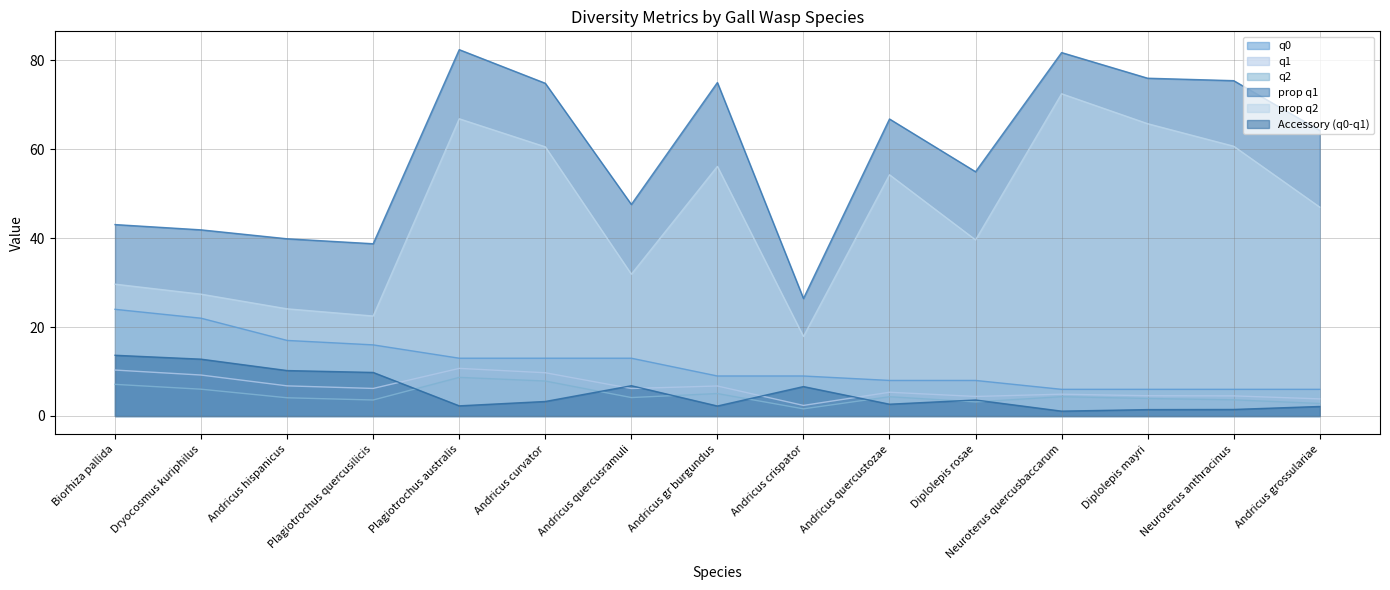

Is it true that q0 equals 2.2 at Andricus crispator?

False